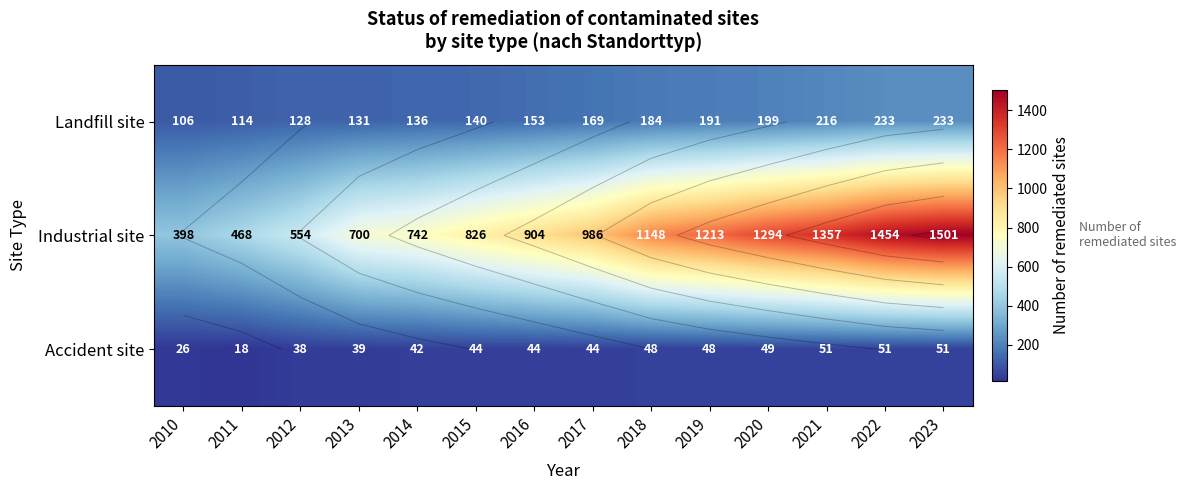

At 2010, list the series in order from smallest to largest.

Accident site, Landfill site, Industrial site